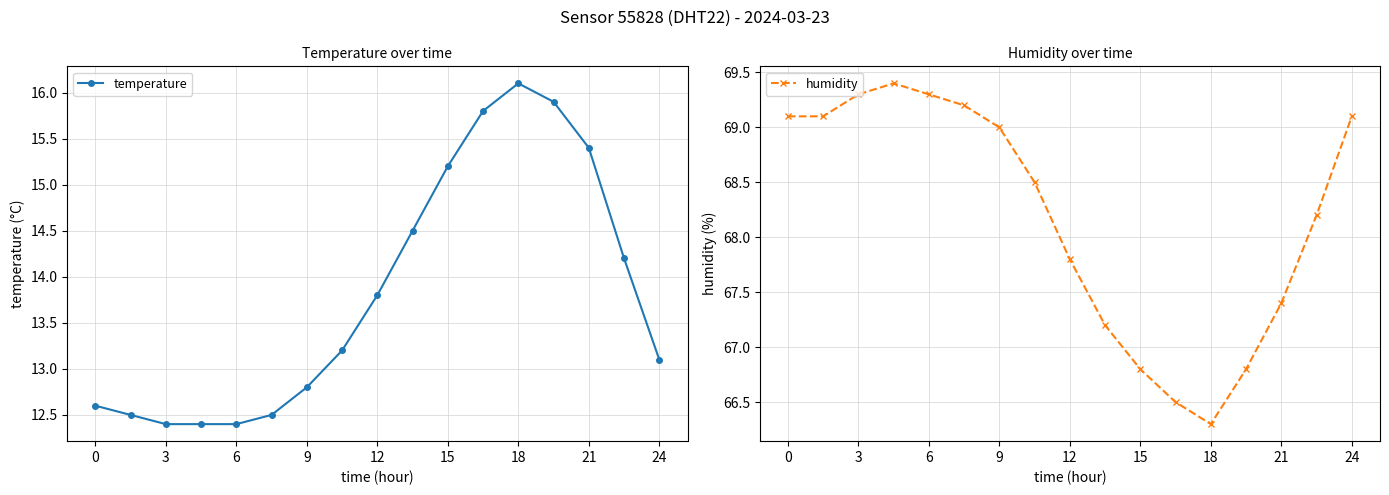

Reading left to right, extract all data points from this chart.

temperature: 12.6	12.5	12.4	12.4	12.4	12.5	12.8	13.2	13.8	14.5	15.2	15.8	16.1	15.9	15.4	14.2	13.1
humidity: 69.1	69.1	69.3	69.4	69.3	69.2	69.0	68.5	67.8	67.2	66.8	66.5	66.3	66.8	67.4	68.2	69.1